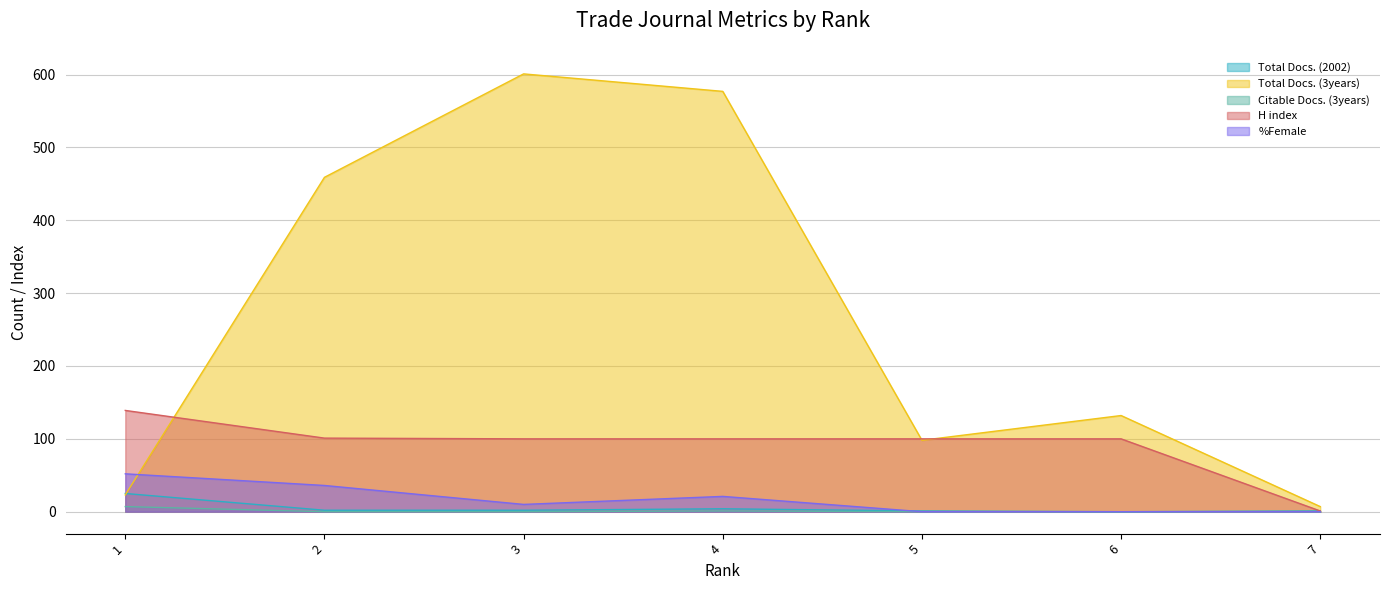

What is the total value across all series at 5?

199